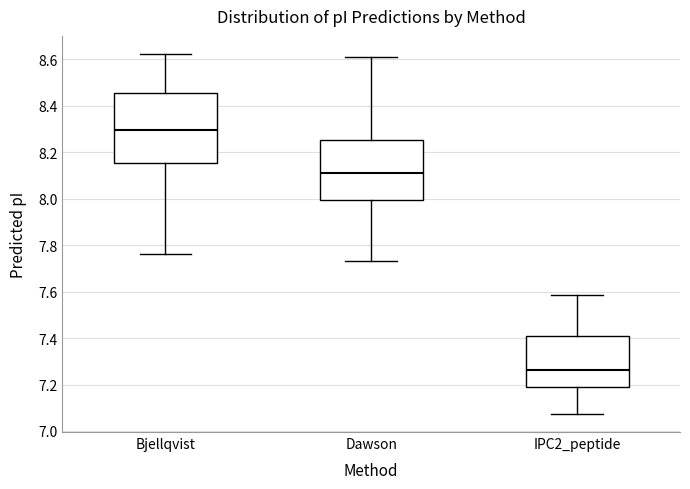

Which box is the tallest, from its lower edge to its upper edge?

Bjellqvist